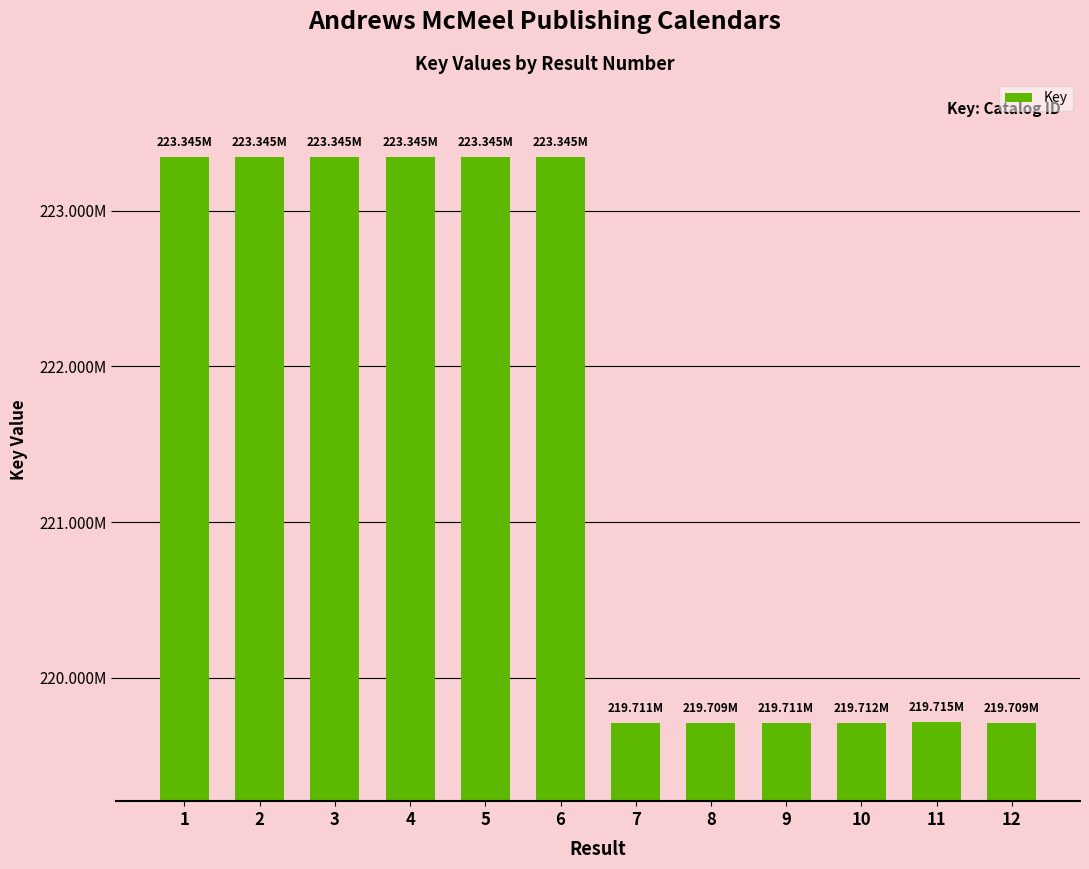

Are the bars horizontal?

No